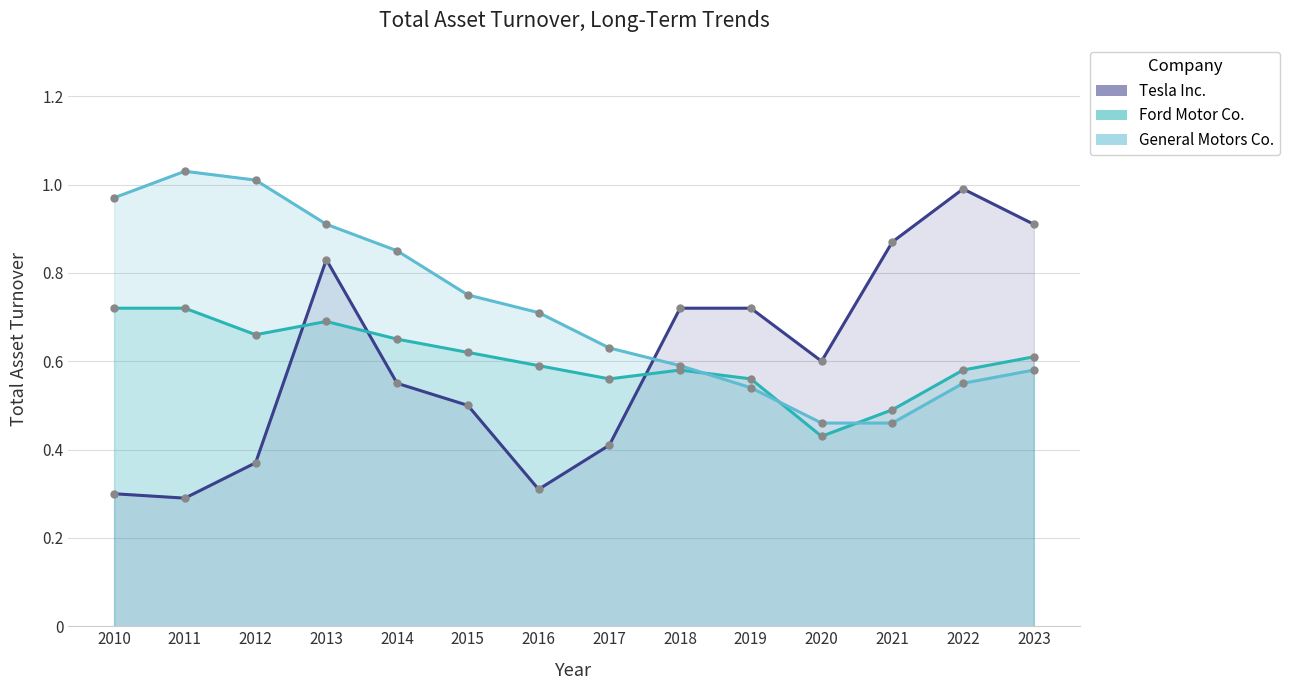

The Tesla Inc. series shows 0.7 at 2019. True or false?

True